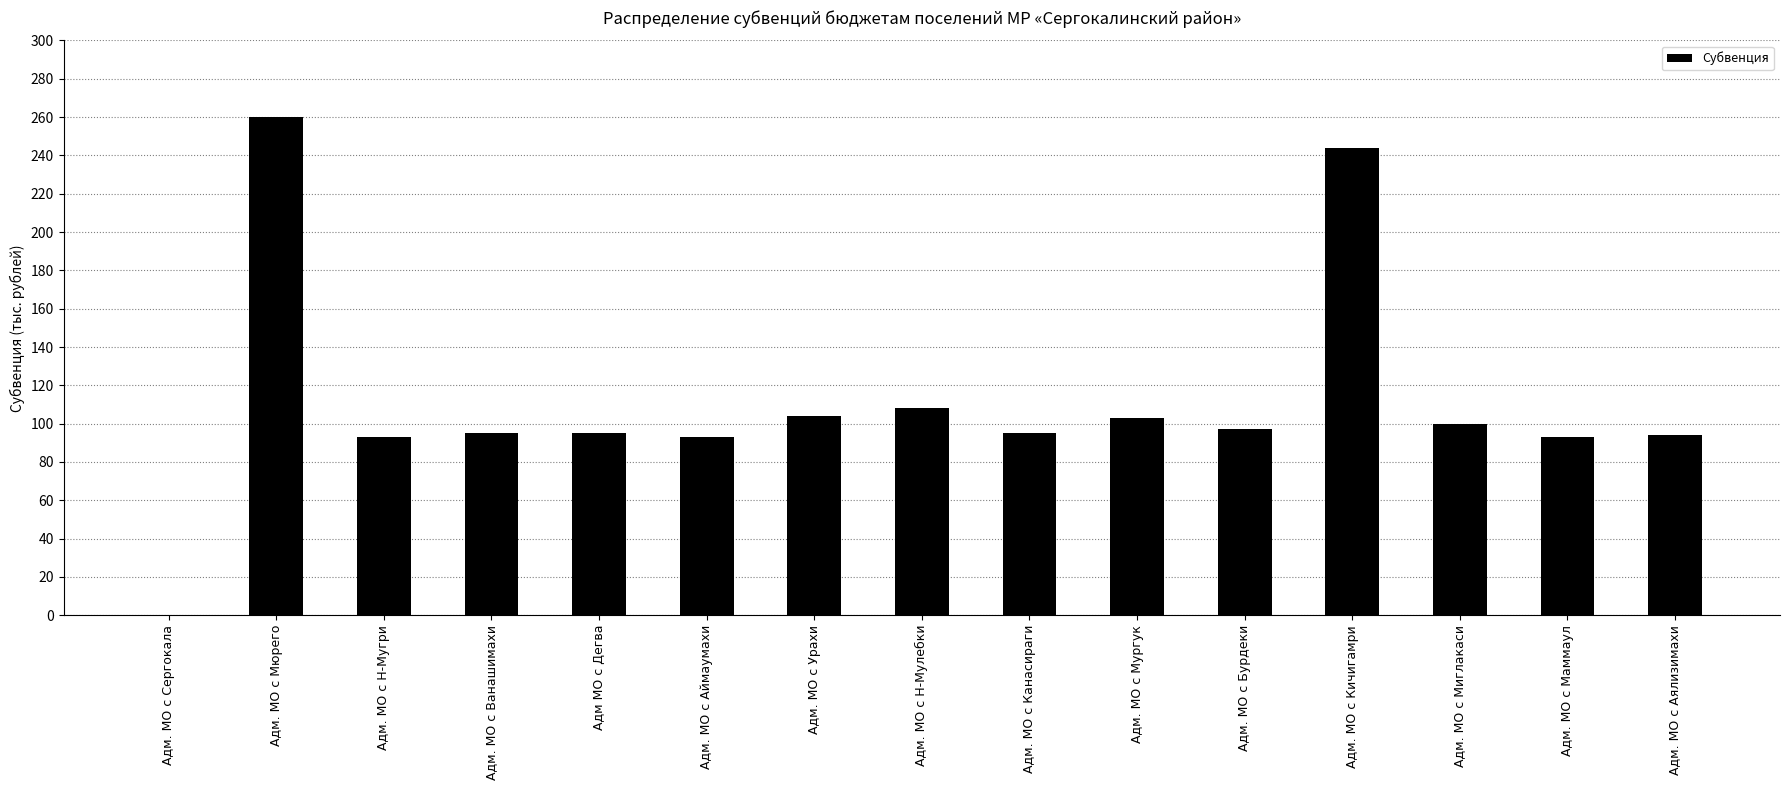

Which category has the highest value across all series?

Адм. МО с Мюрего